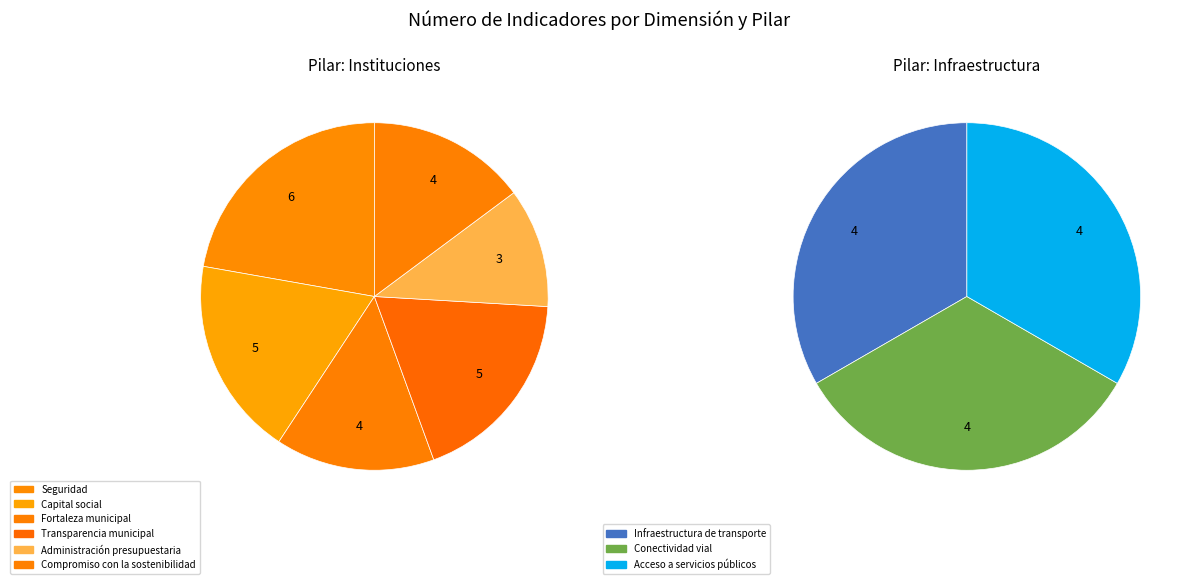

Does any single category account for the majority?

No